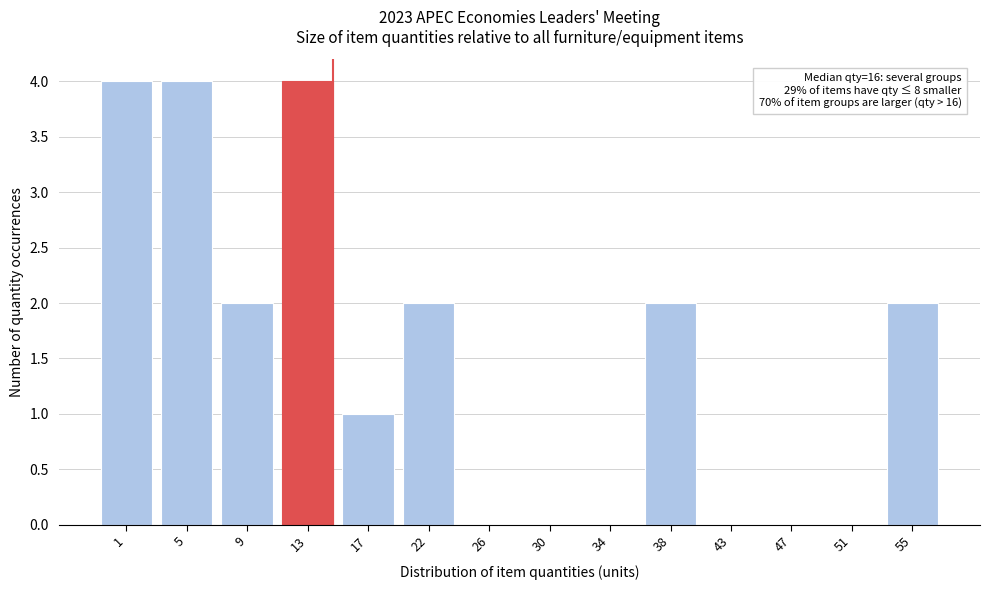

Reading left to right, list all the values displayed in this chart.

1=4	5=4	9=2	13=4	17=1	22=2	26=0	30=0	34=0	38=2	43=0	47=0	51=0	55=2